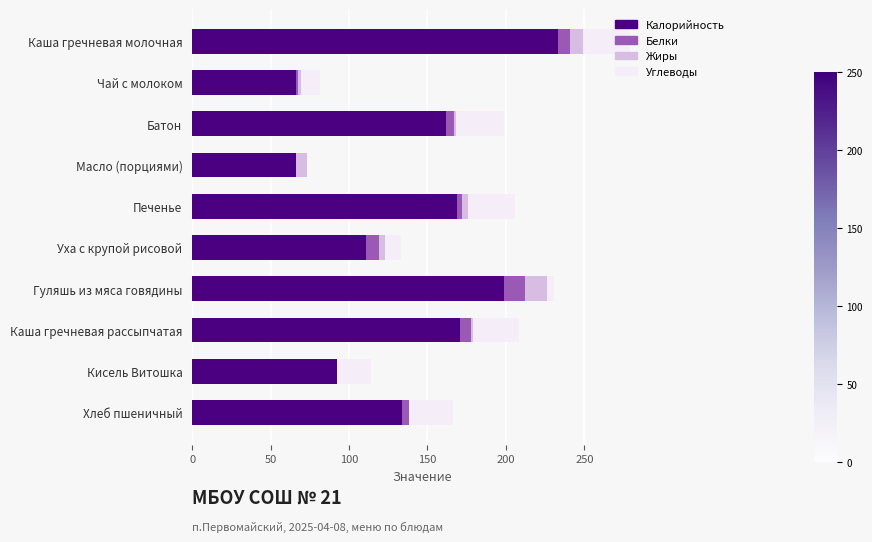

What is the total value across all series at Кисель Витошка?

114.3